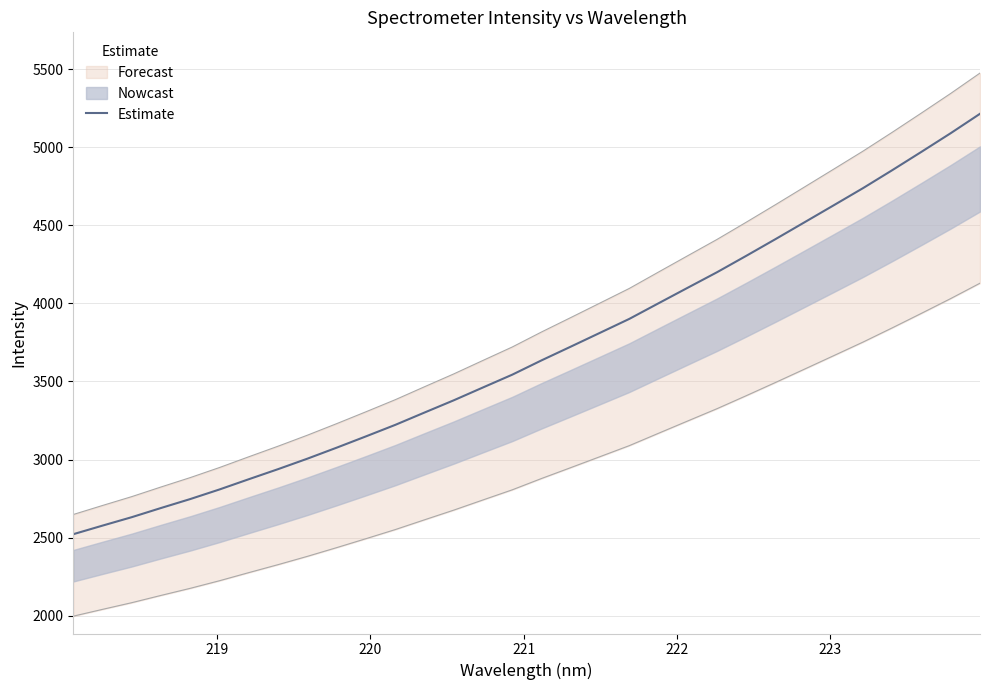

What is the lowest value of the Estimate series?

2522.3